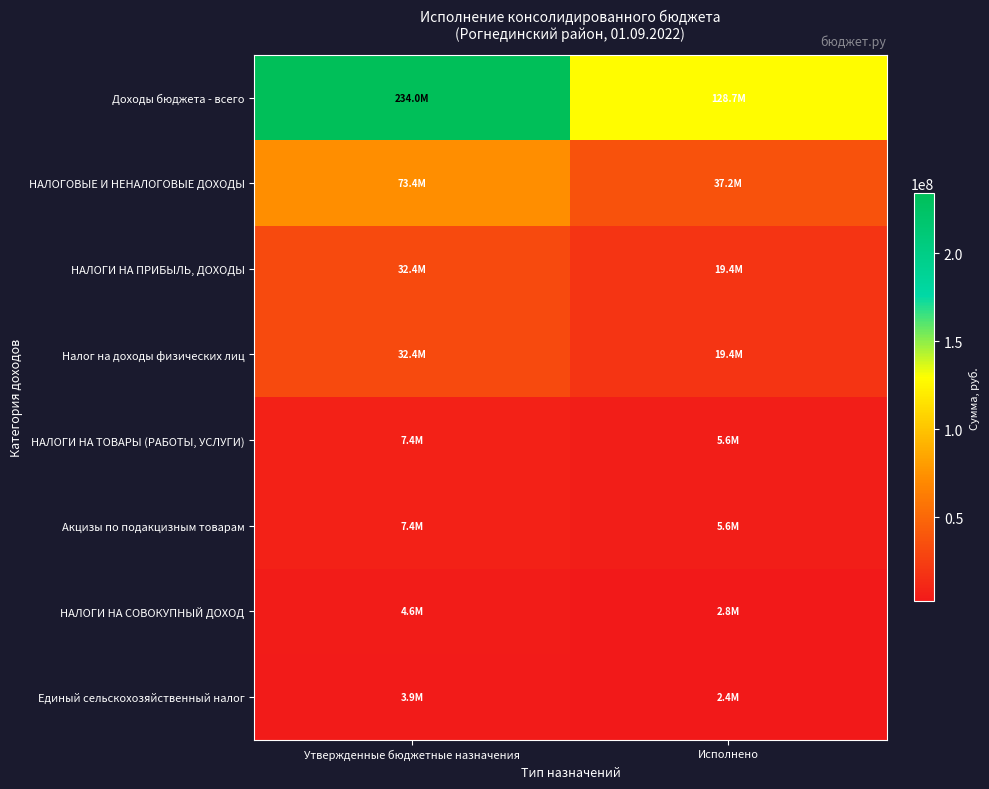

List the series in order of their peak value, highest first.

Доходы бюджета - всего, НАЛОГОВЫЕ И НЕНАЛОГОВЫЕ ДОХОДЫ, НАЛОГИ НА ПРИБЫЛЬ, ДОХОДЫ, Налог на доходы физических лиц, НАЛОГИ НА ТОВАРЫ (РАБОТЫ, УСЛУГИ), Акцизы по подакцизным товарам, НАЛОГИ НА СОВОКУПНЫЙ ДОХОД, Единый сельскохозяйственный налог